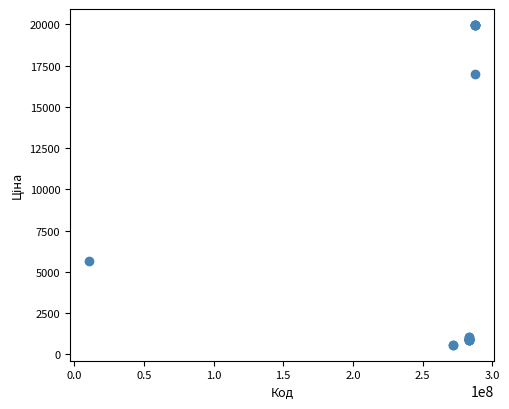

What Y value in the scatter plot is closest to 10277?

5673.8